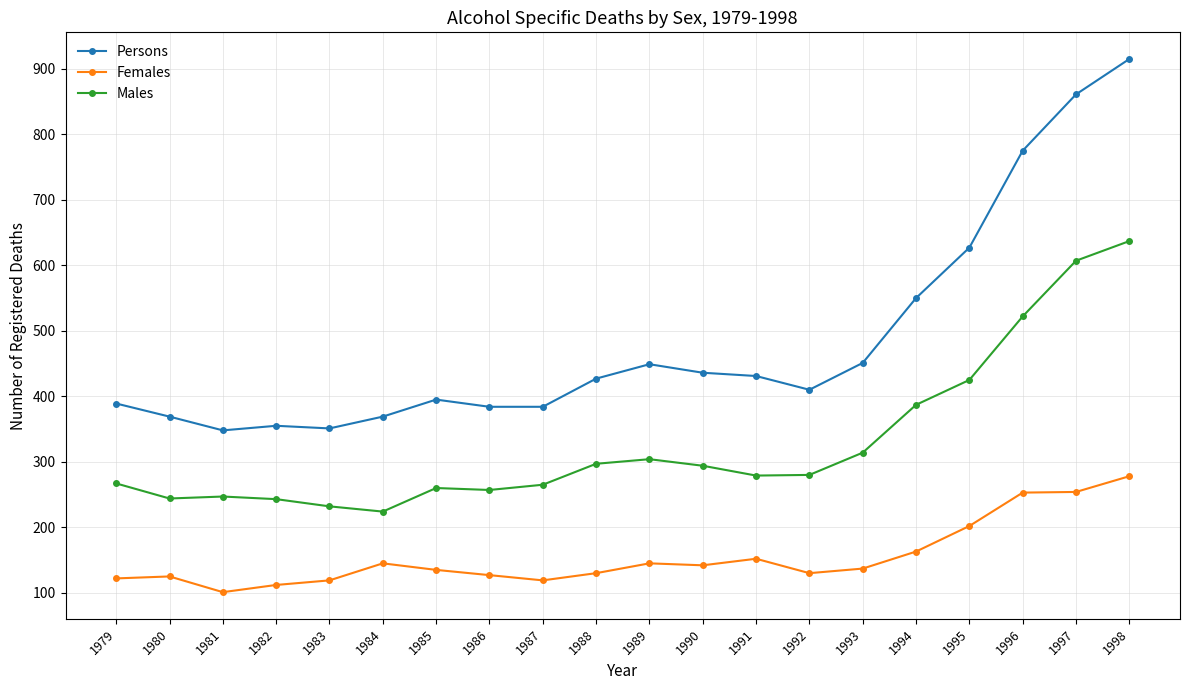

What are all the series names shown in the legend?

Persons, Females, Males